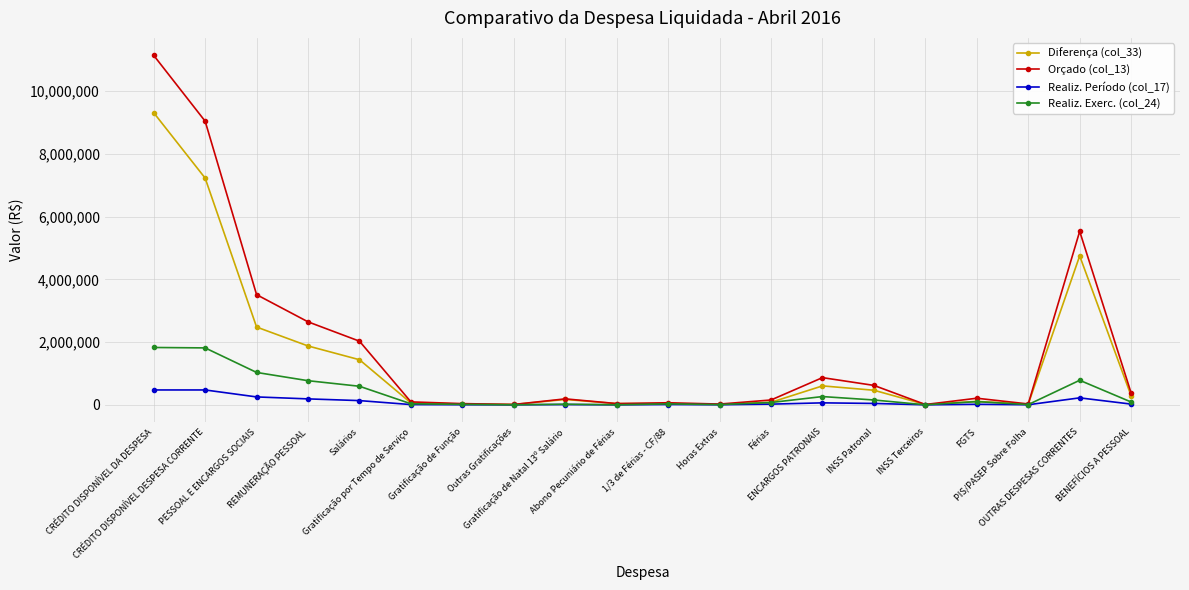

Which series has the largest range (max minus min)?

Orçado (col_13)